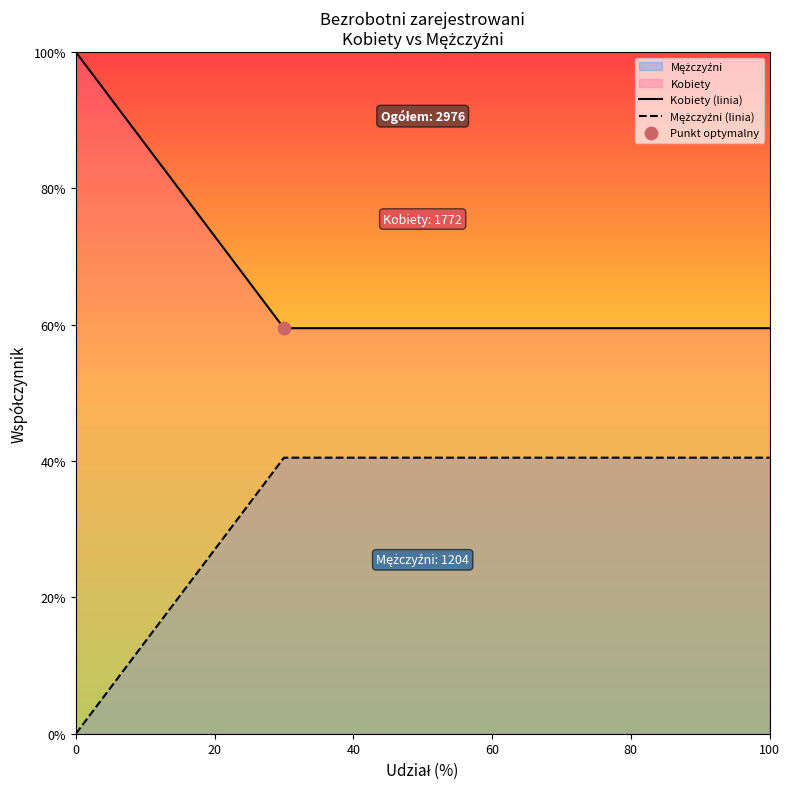

Which series has the largest Y range (max minus min)?

Kobiety (linia)